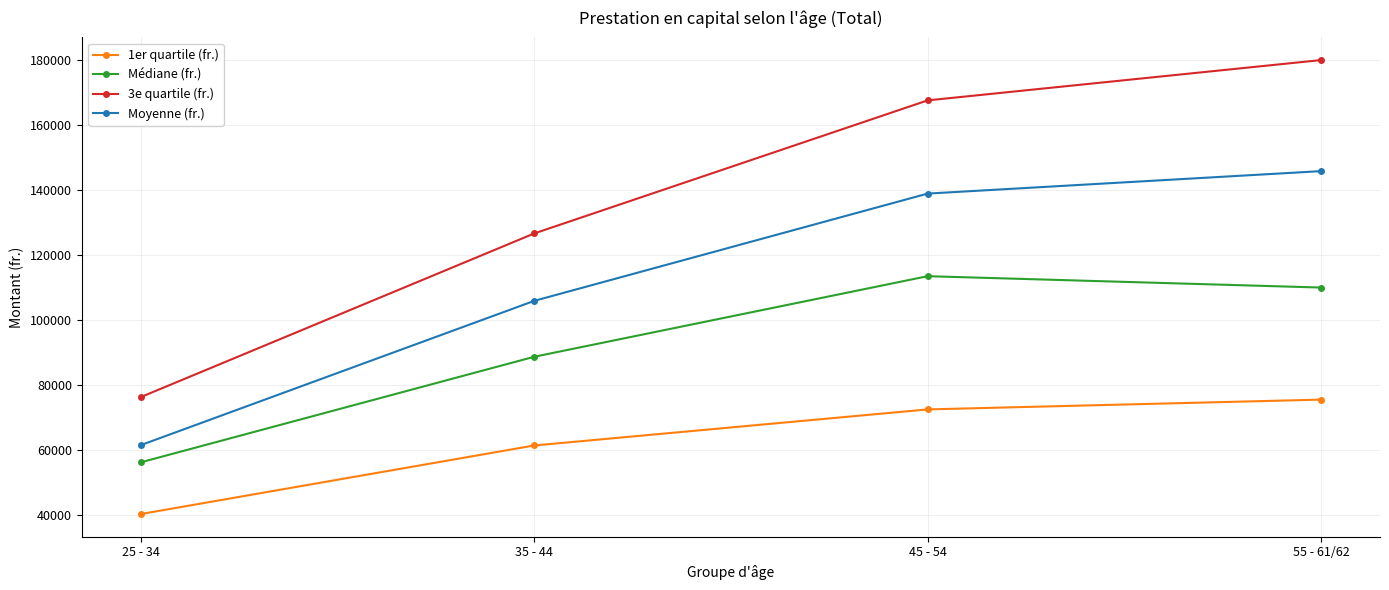

In Médiane (fr.), how many points are higher than both neighbors (excluding endpoints)?

1